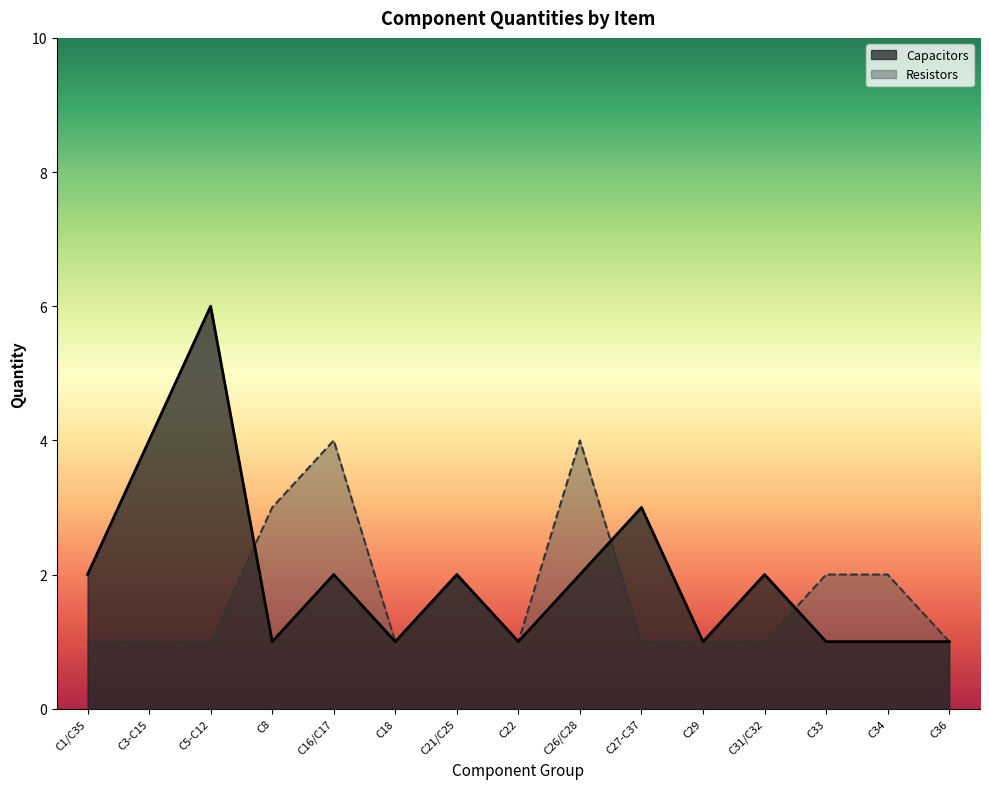

List the labels in order of Resistors value, smallest first.

C1/C35, C3-C15, C5-C12, C18, C22, C27-C37, C29, C31/C32, C36, C21/C25, C33, C34, C8, C16/C17, C26/C28